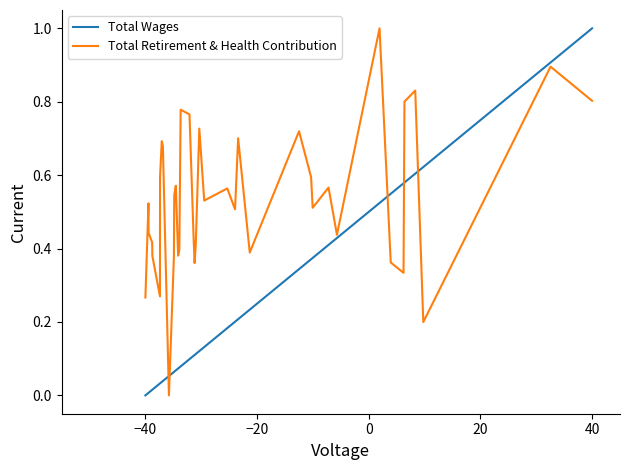

At how many categories does at least one series exceed 0?

40